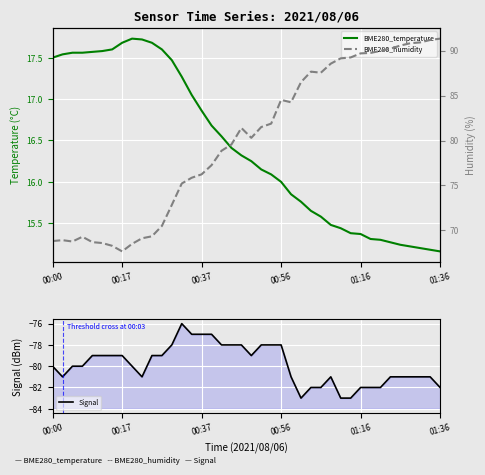

What is the label of the 14th point from the right?

26